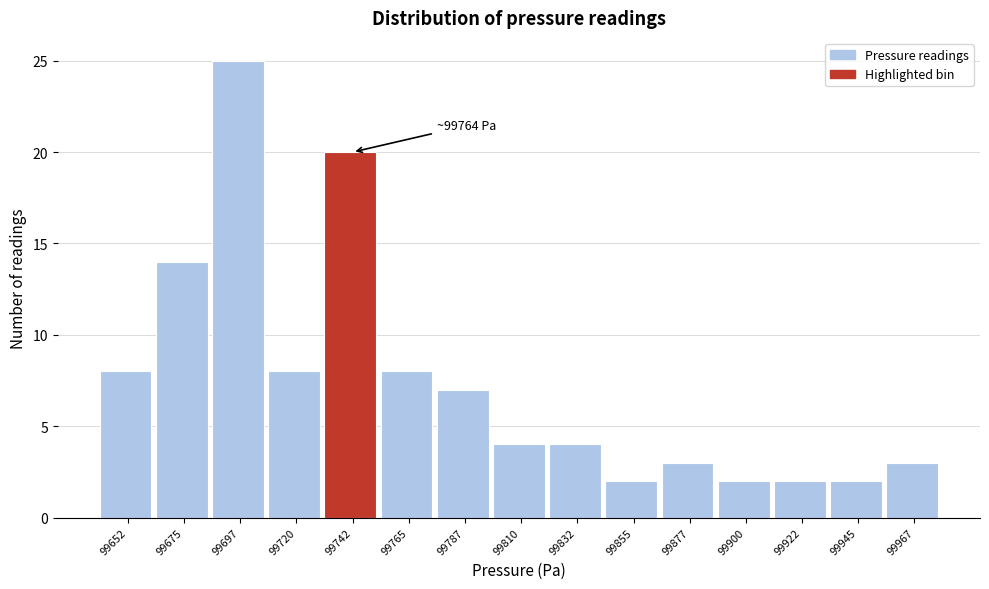

Reading right to left, list all the values displayed in this chart.

99967=3	99945=2	99922=2	99900=2	99877=3	99855=2	99832=4	99810=4	99787=7	99765=8	99742=20	99720=8	99697=25	99675=14	99652=8